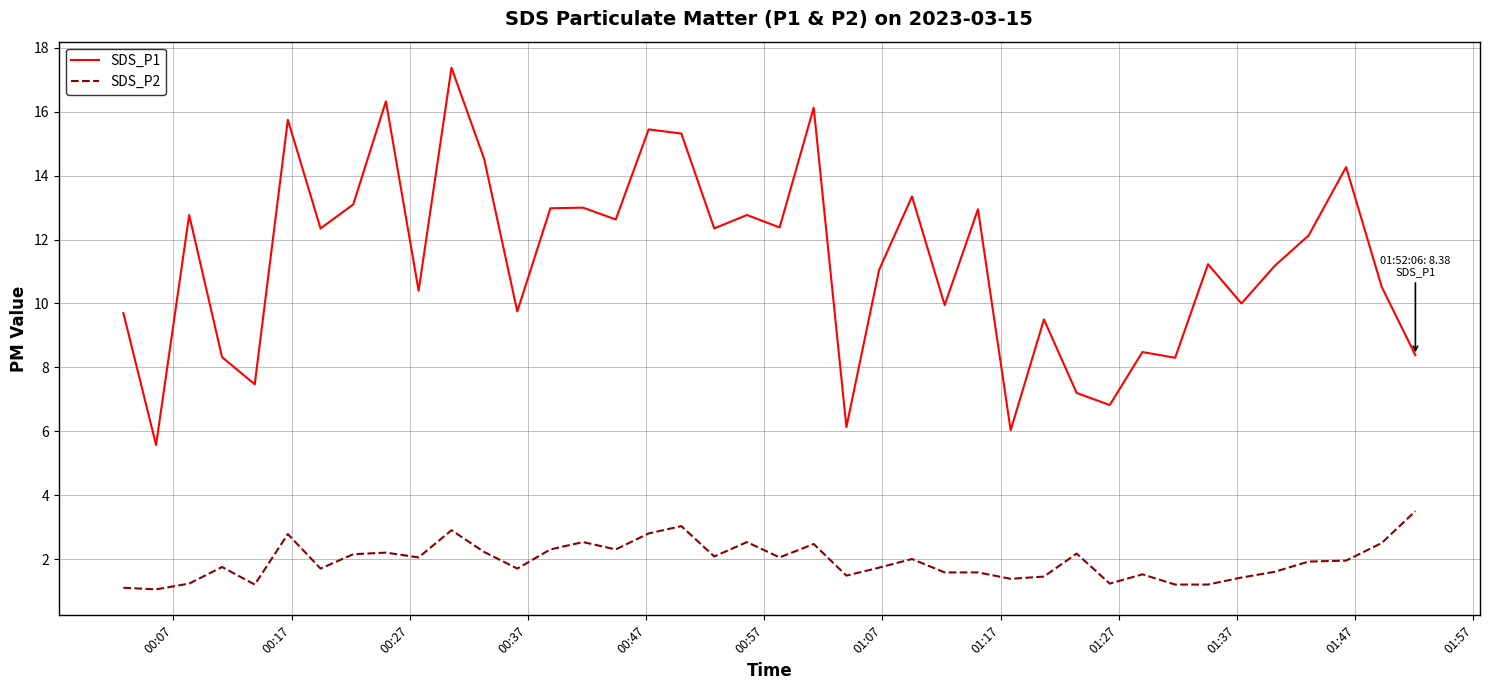

What is the difference between the maximum and minimum values in the SDS_P1 series?

11.8